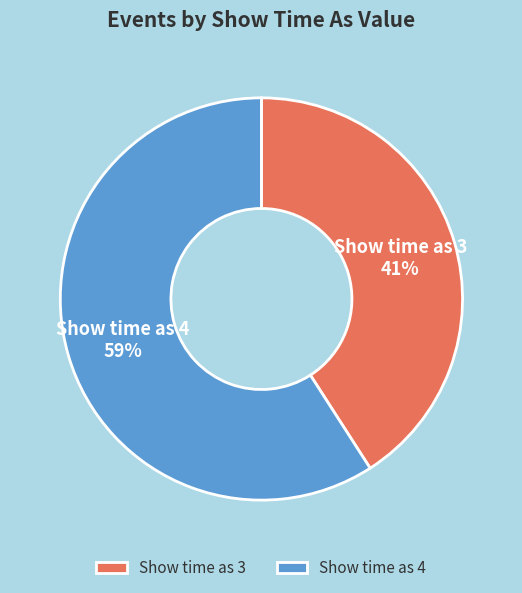

Which slice is the smallest?

Show time as 3